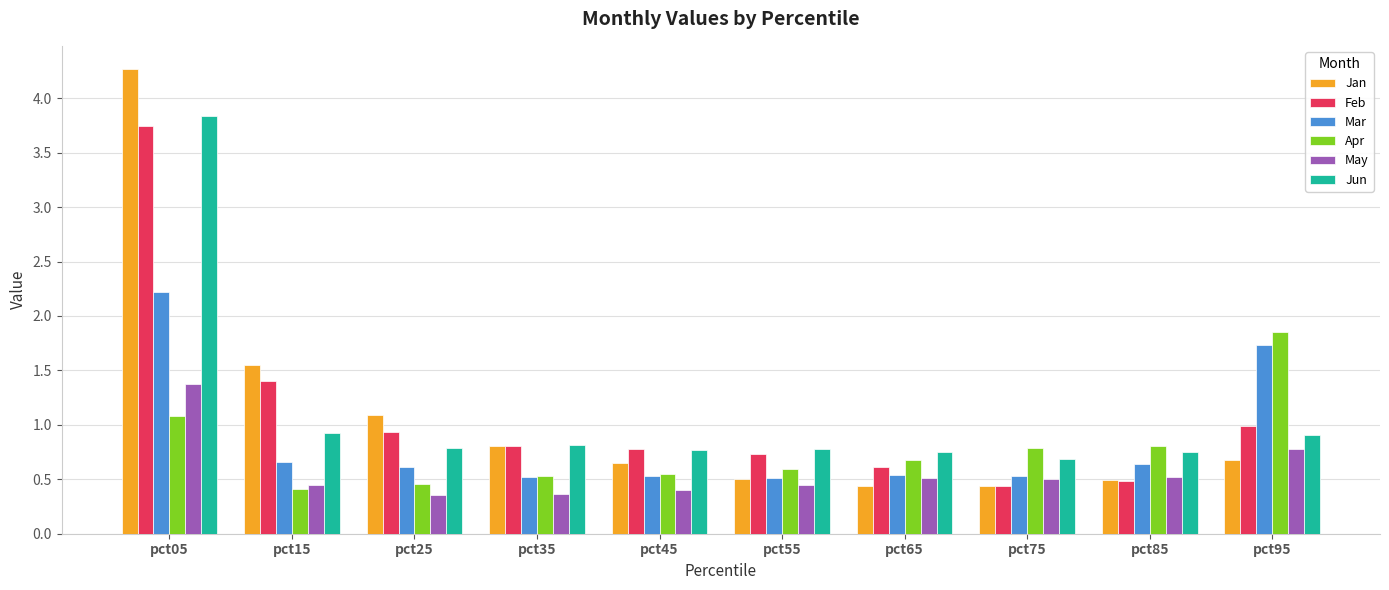

Which series changed the most between pct25 and pct55?

Jan